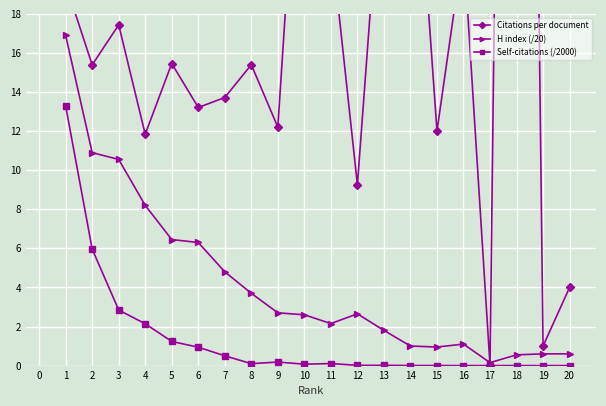

How many positive values does the Self-citations (/2000) series have?

17